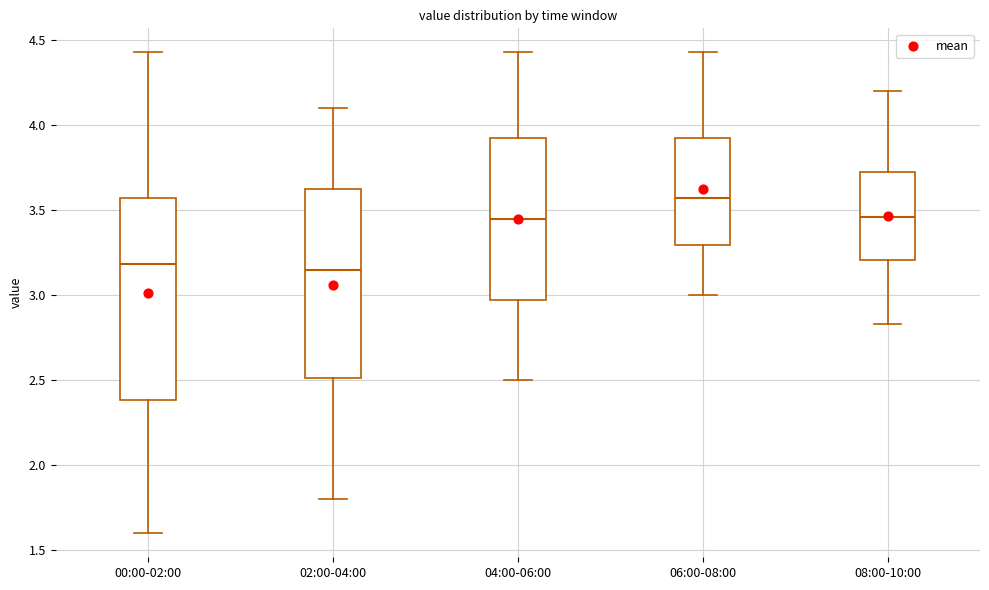

Where does the lower whisker of the box for 02:00-04:00 end on the y-axis? The values are not printed on the chart, so give them approximately, as read against the axis.

1.80